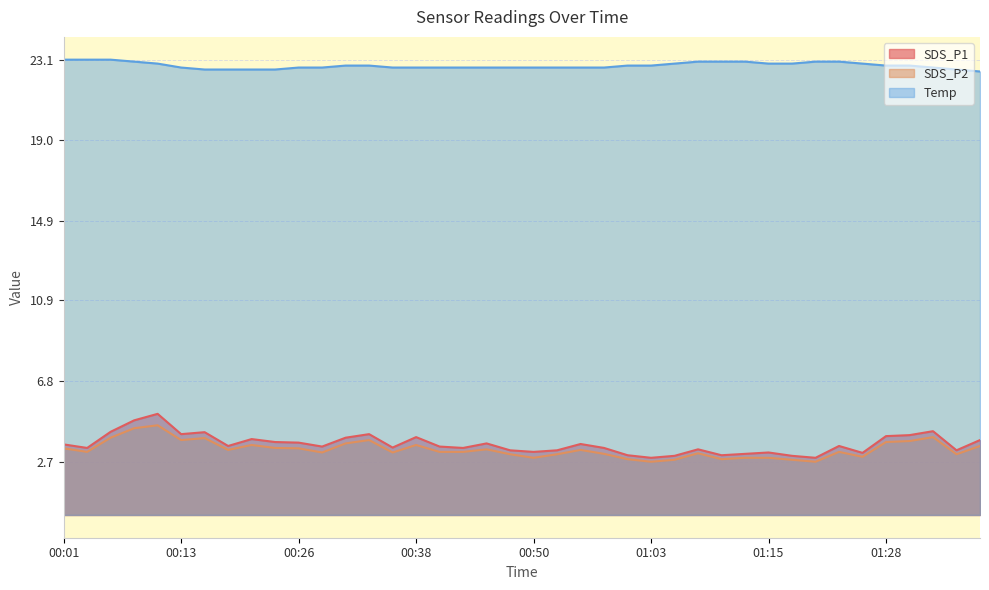

What is the difference between the highest and lowest values at 00:08?

18.6